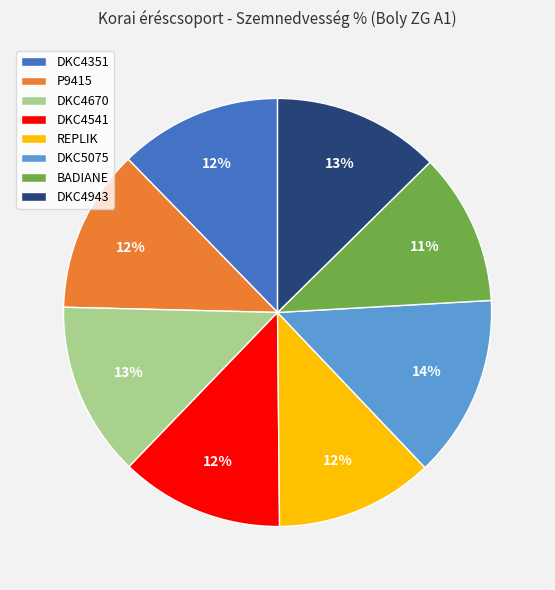

True or false: DKC4943 accounts for 13% of the total.

True